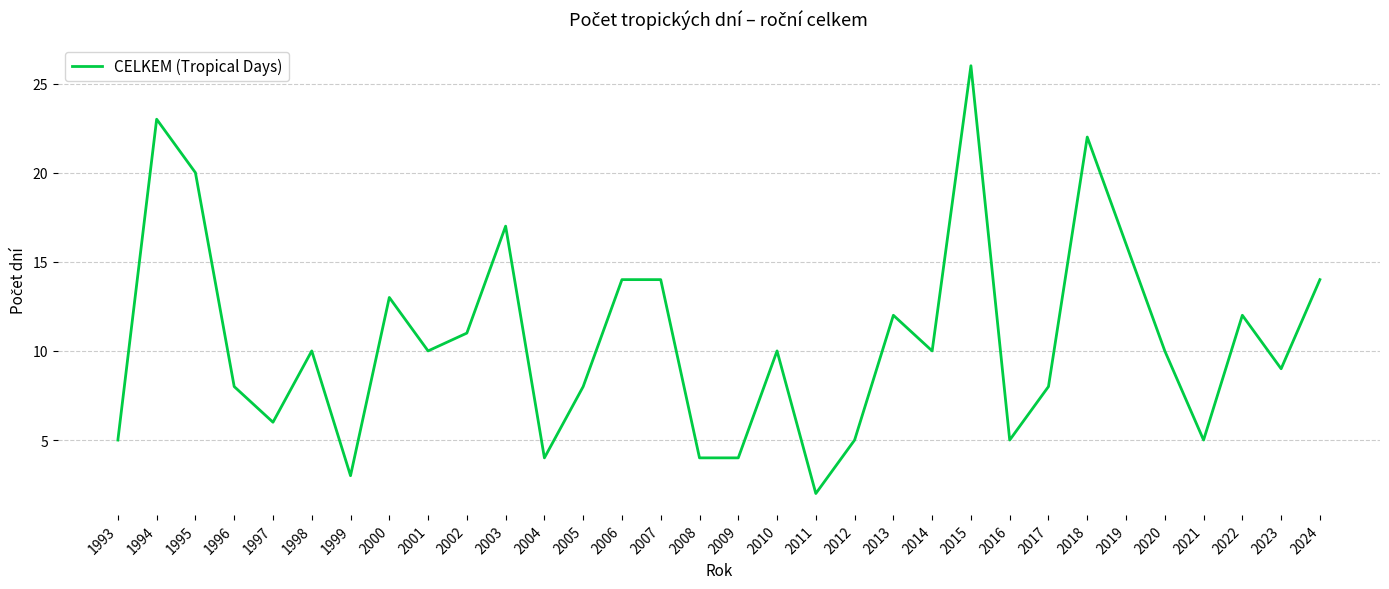

The value at 1993 is 5. True or false?

True